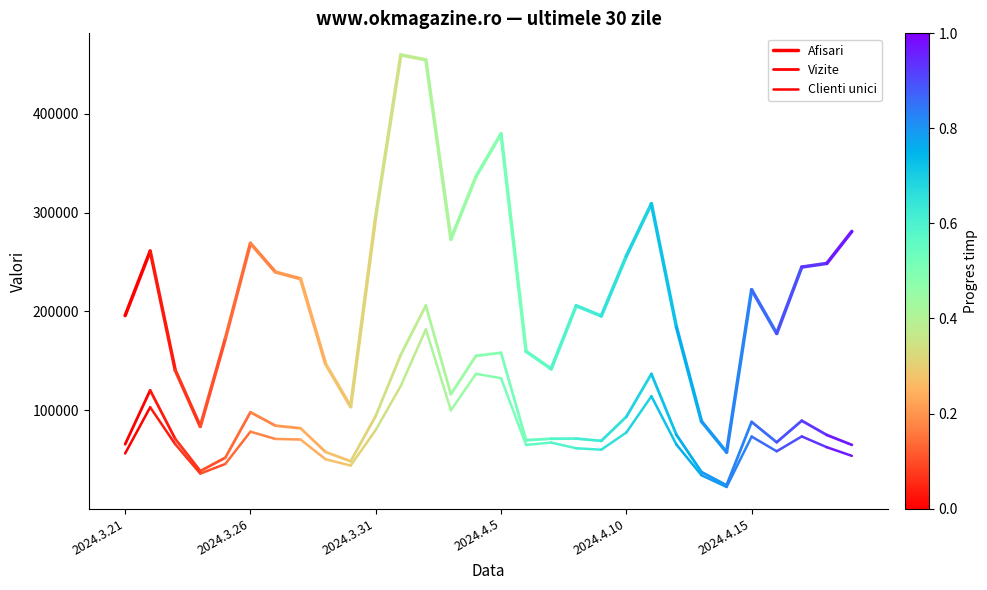

Where is Vizite nearest to the value 92856?

2024.3.21